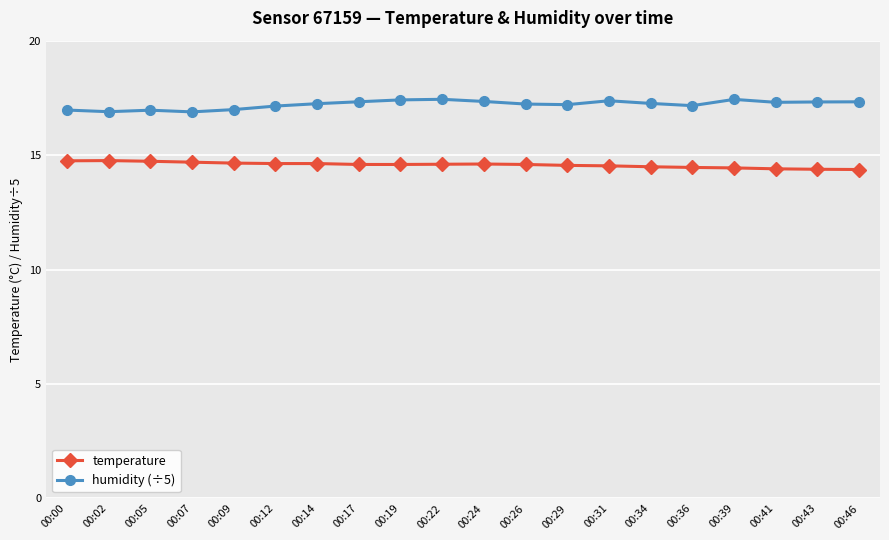

True or false: humidity (÷5) has more than 2 interior local peaks.

True